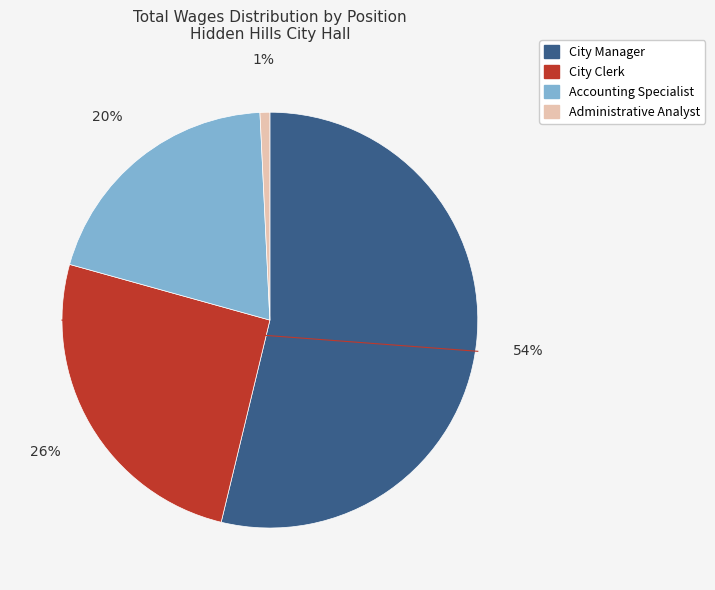

To the nearest percent, what percentage of the pie is City Clerk?

26%